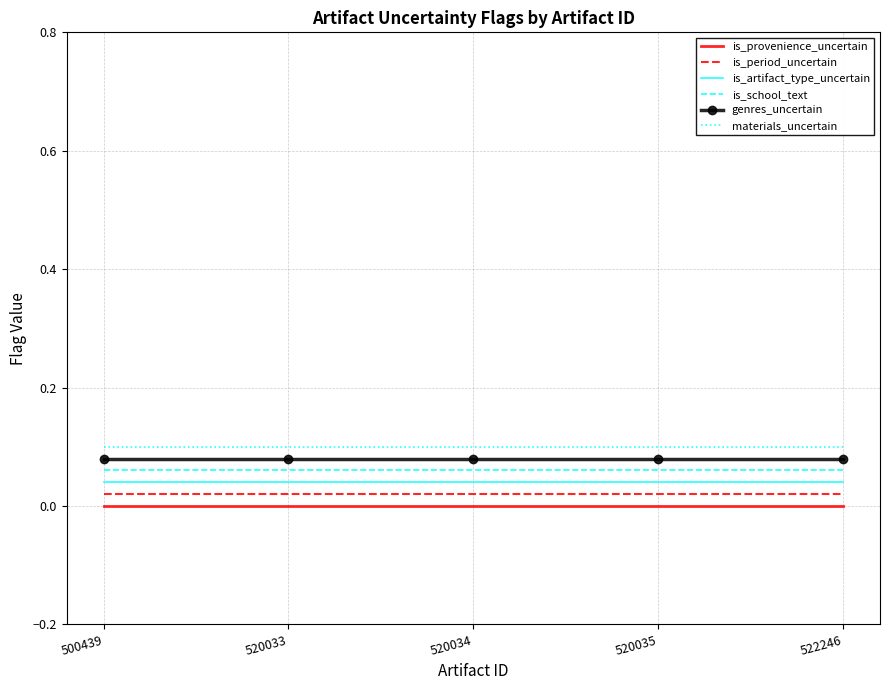

The value of is_artifact_type_uncertain at 520035 is 0.0. True or false?

True